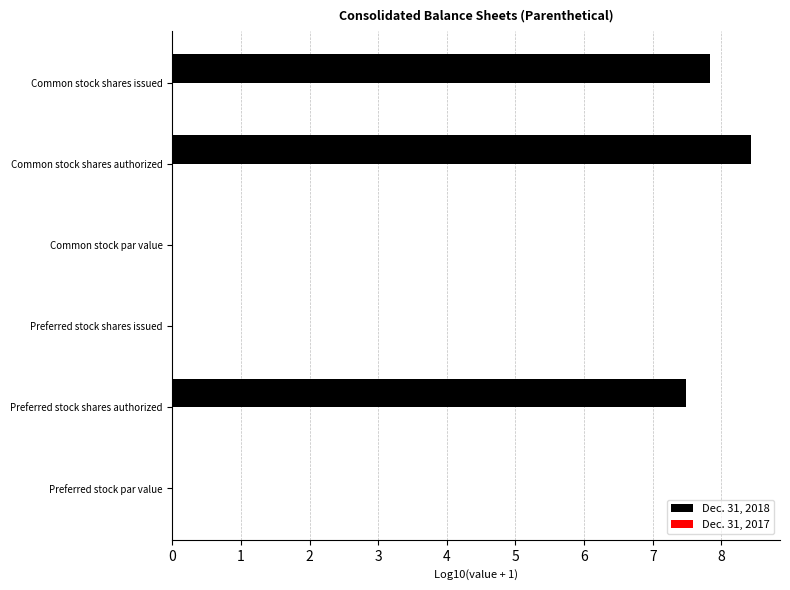

True or false: the data shows 7.5 at Preferred stock shares authorized.

True